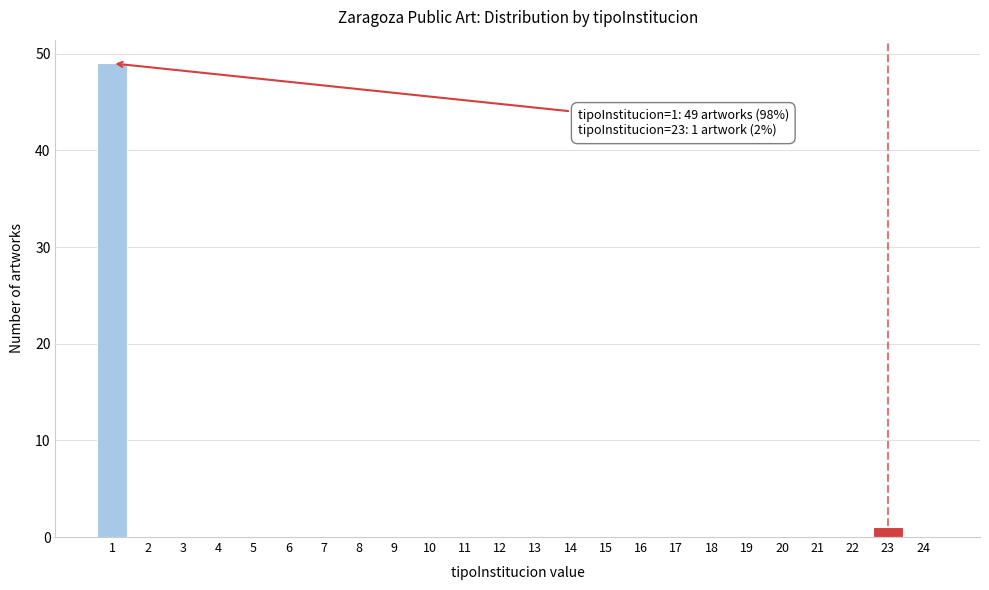

Reading left to right, transcribe all the data shown in this chart.

1=49	2=0	3=0	4=0	5=0	6=0	7=0	8=0	9=0	10=0	11=0	12=0	13=0	14=0	15=0	16=0	17=0	18=0	19=0	20=0	21=0	22=0	23=1	24=0